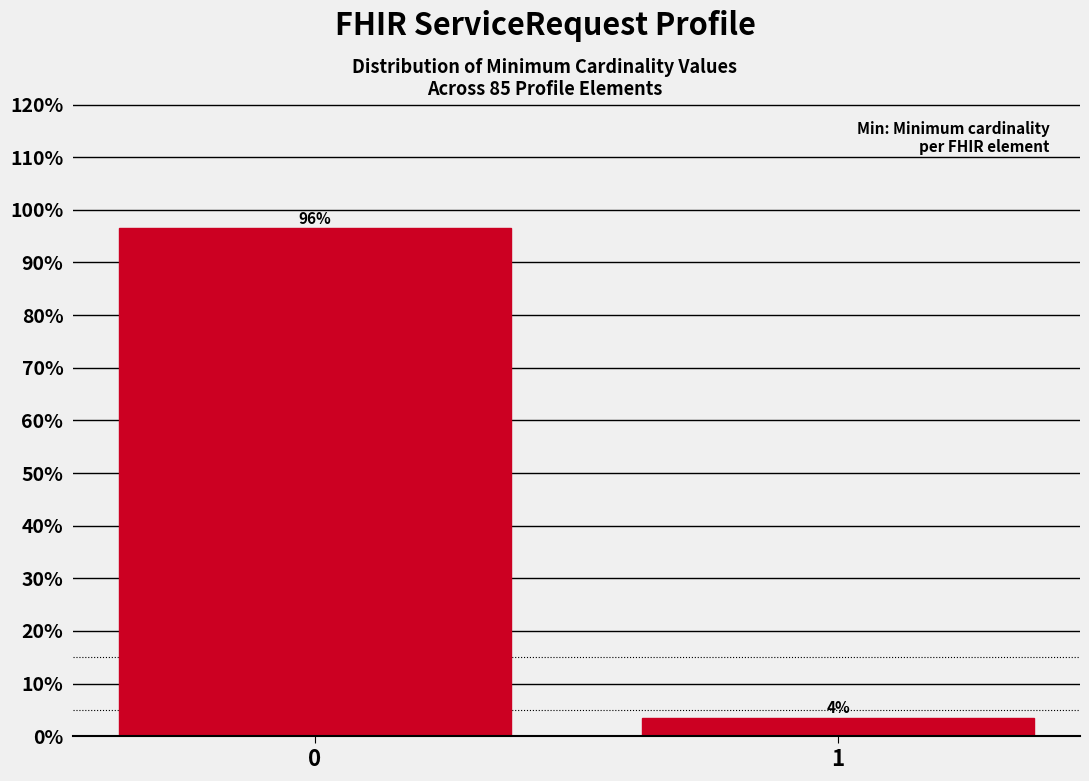

What is the sum of all values?

100.0